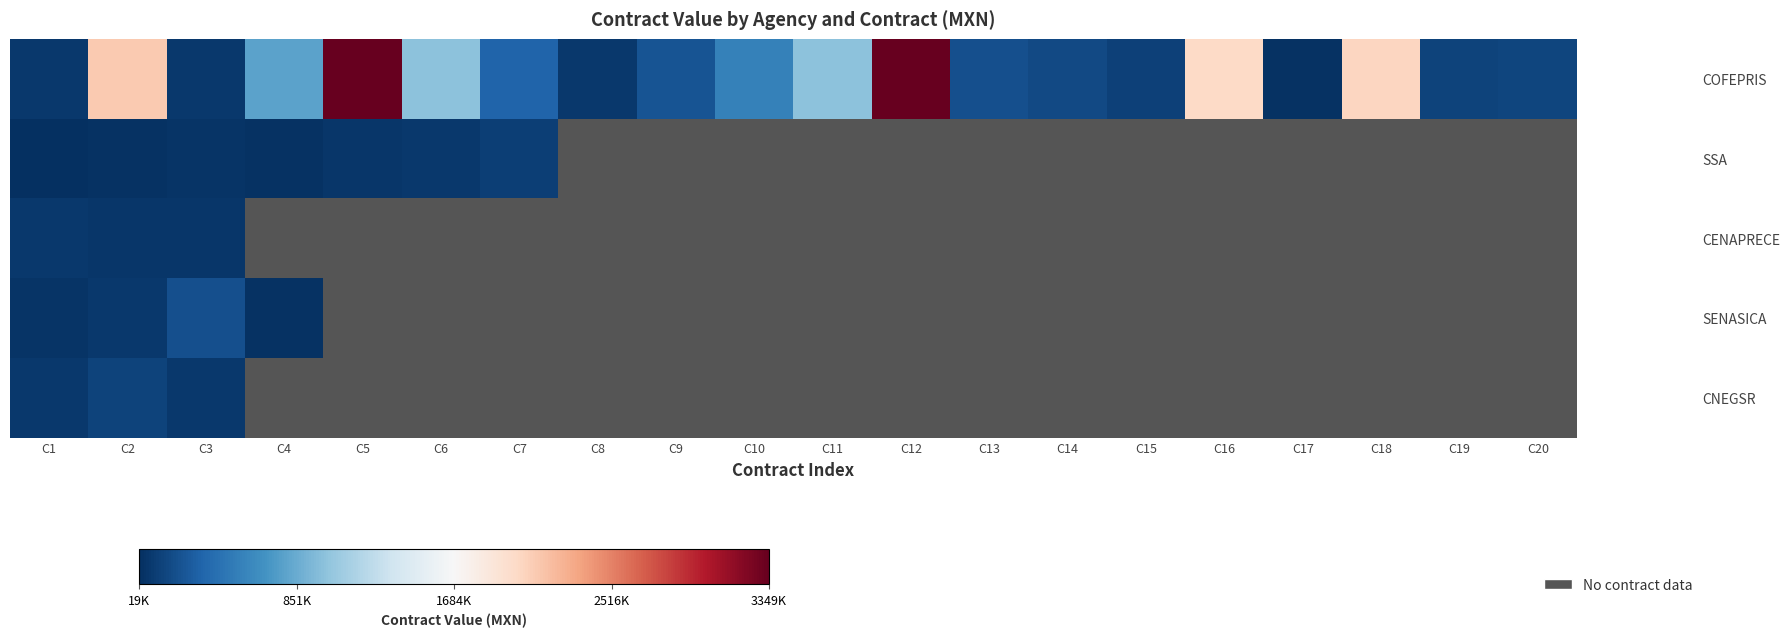

At how many categories does at least one series exceed 2763942?

2